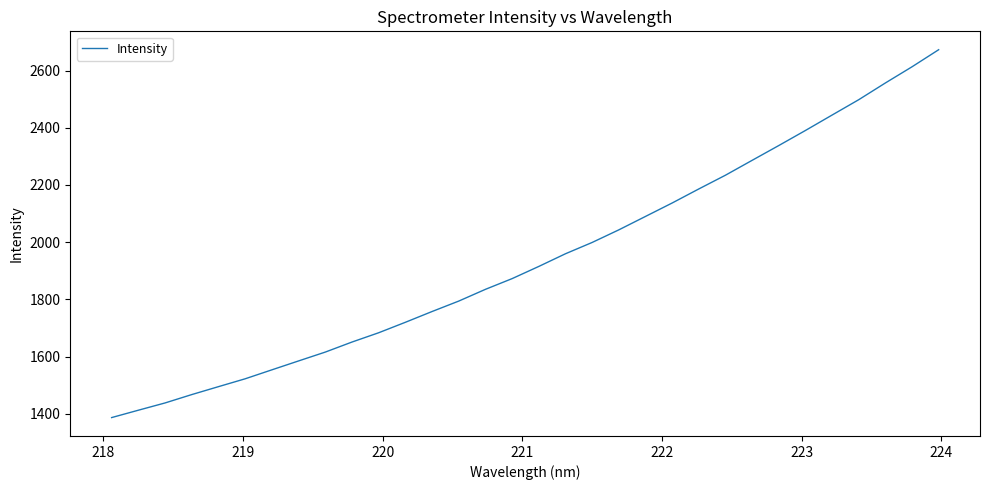

What is the smallest value displayed?

1386.4